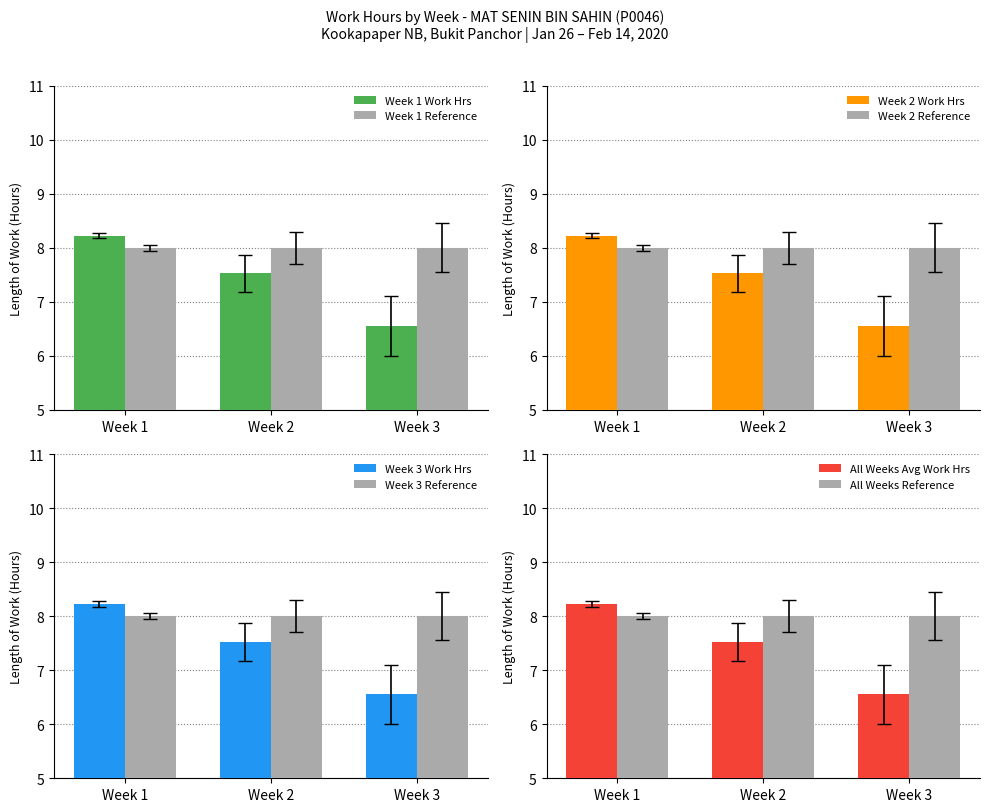

What is the sum of all Week 1 Reference values?

24.0